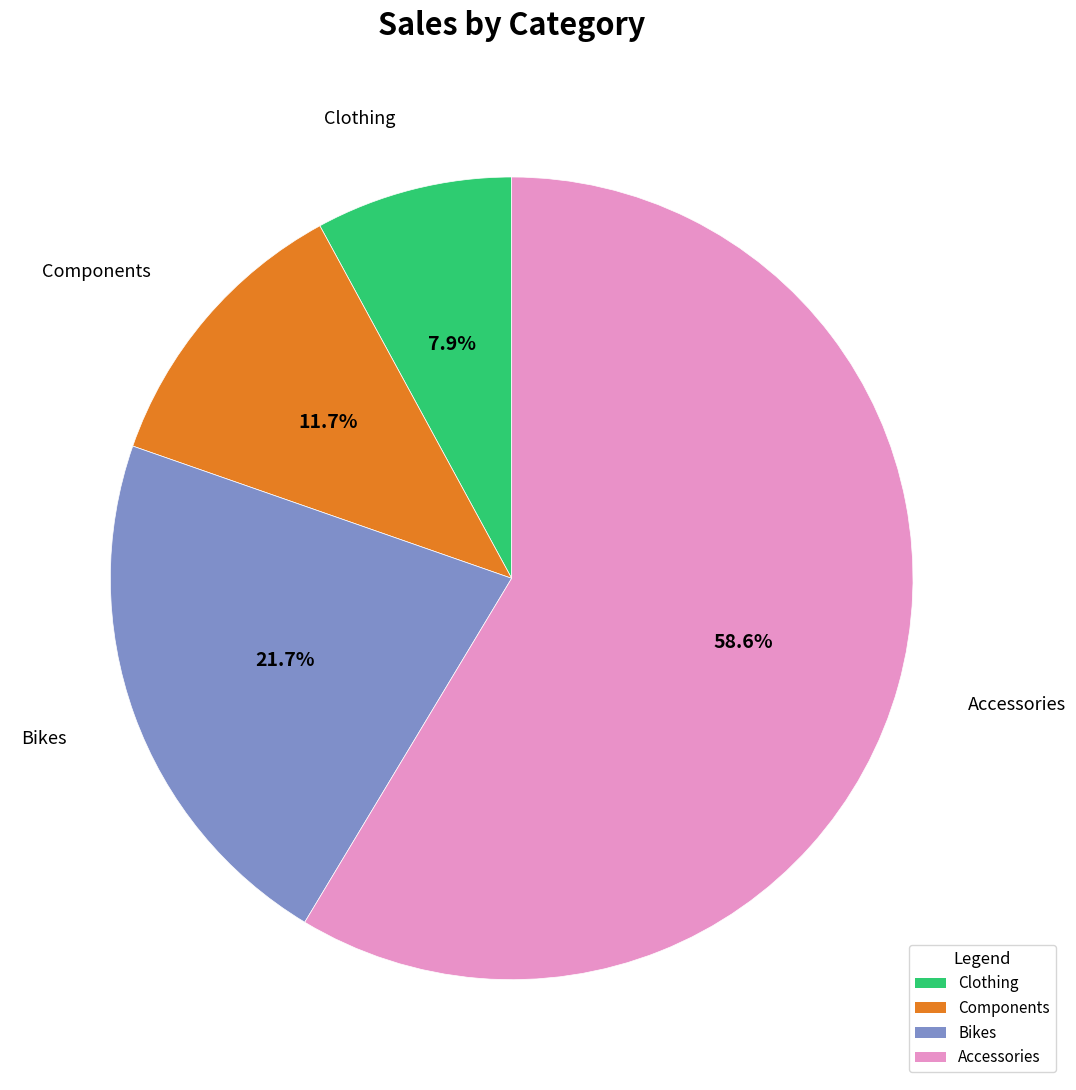

Count the number of slices in the pie.

4